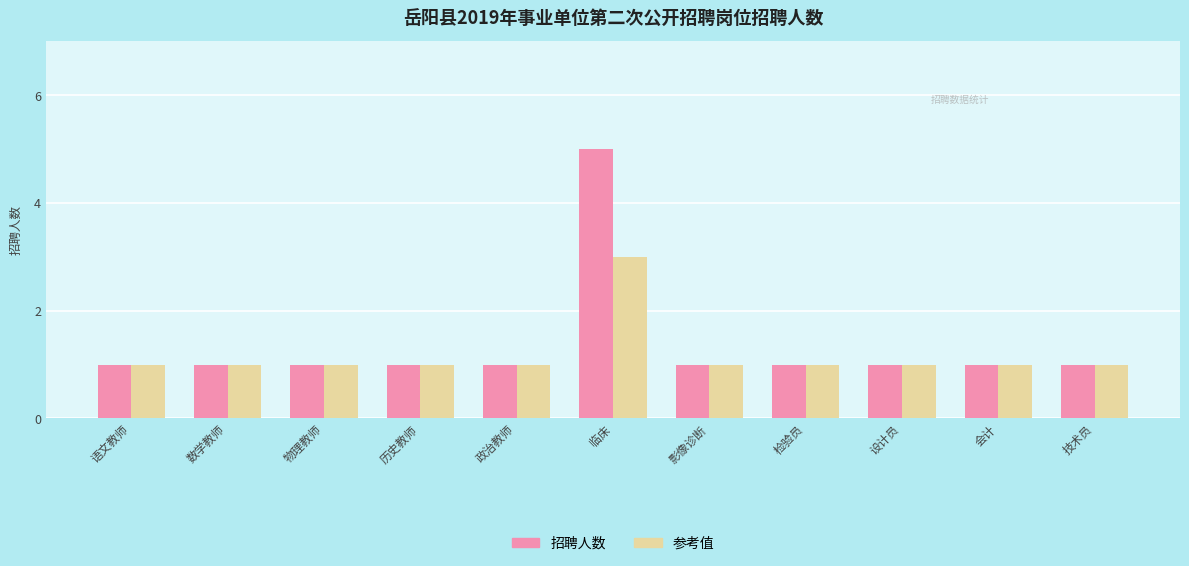

Which category has the highest value in the 参考值 series?

临床